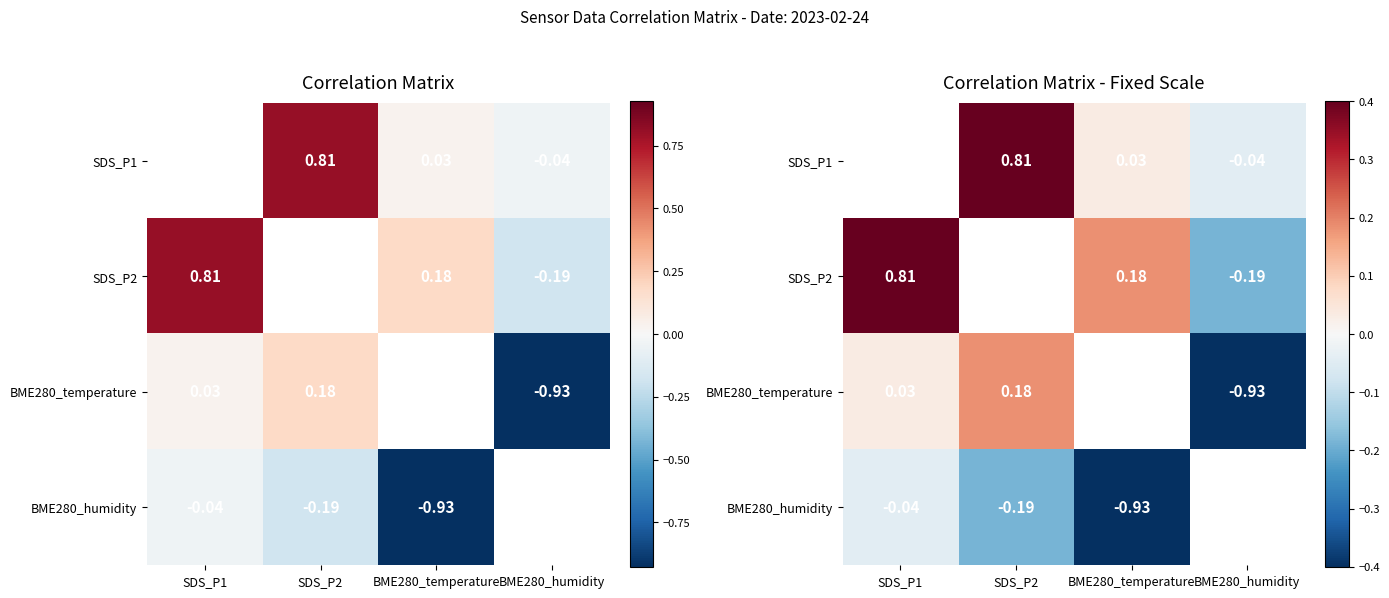

What value does the SDS_P2 series have at BME280_humidity?

-0.2